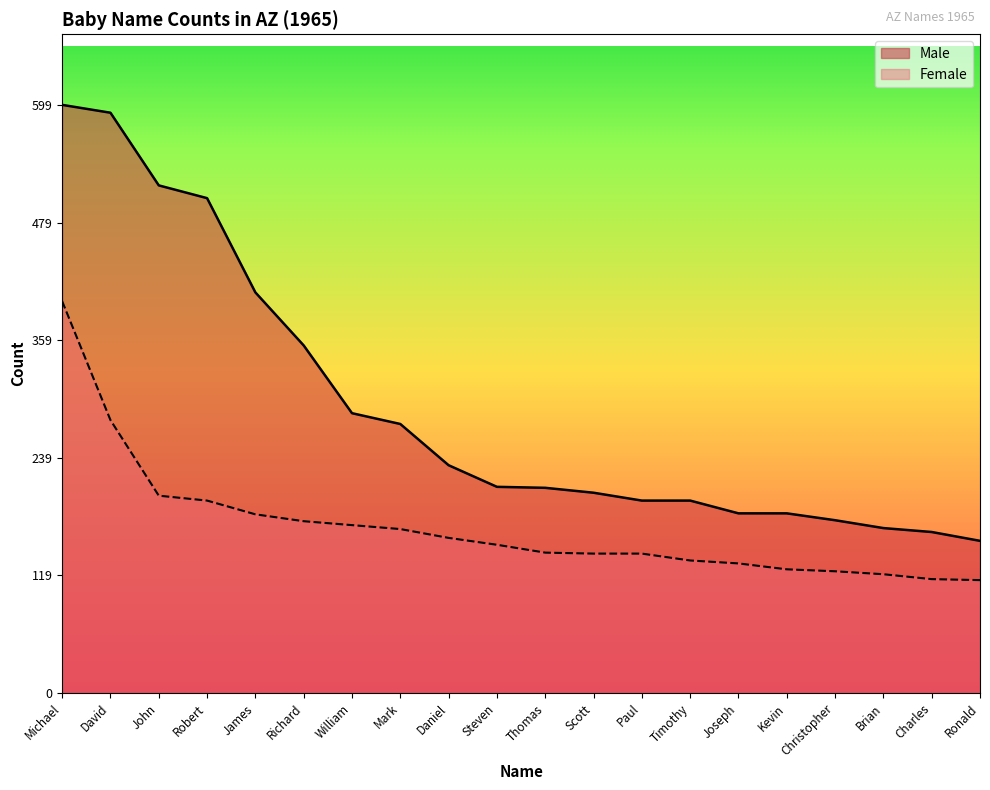

True or false: Female and Male cross at least once.

False